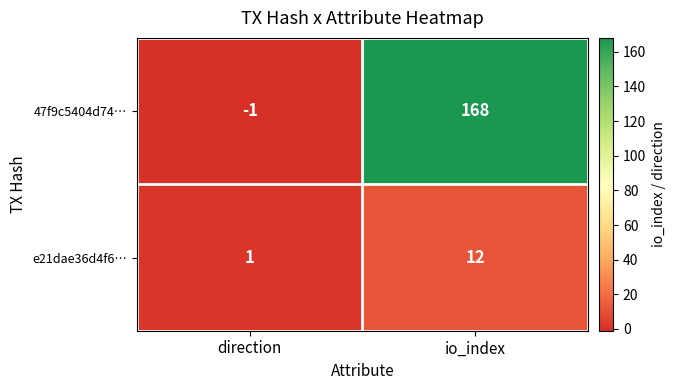

Reading right to left, extract all data points from this chart.

47f9c5404d74…: 168	-1
e21dae36d4f6…: 12	1